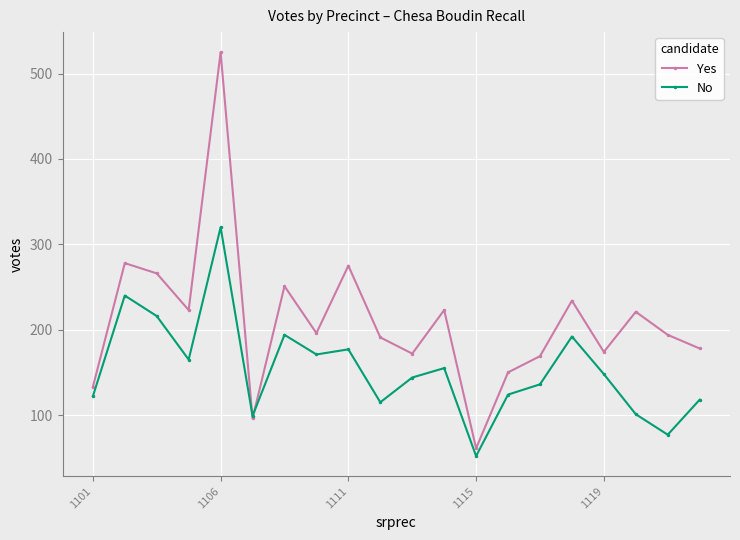

What is the greatest value displayed?

525